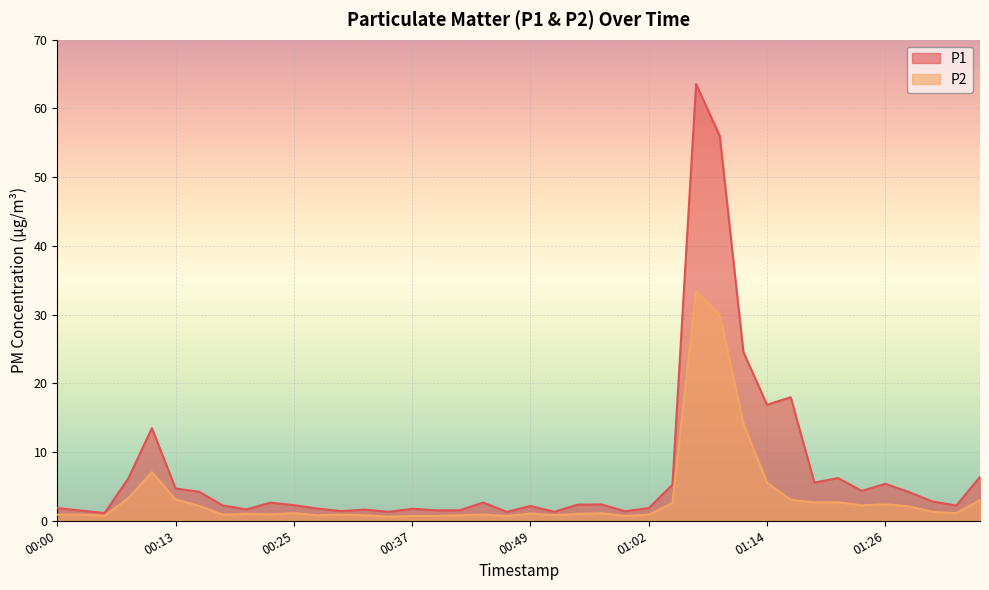

What is the total value across all series at 00:08?

9.4